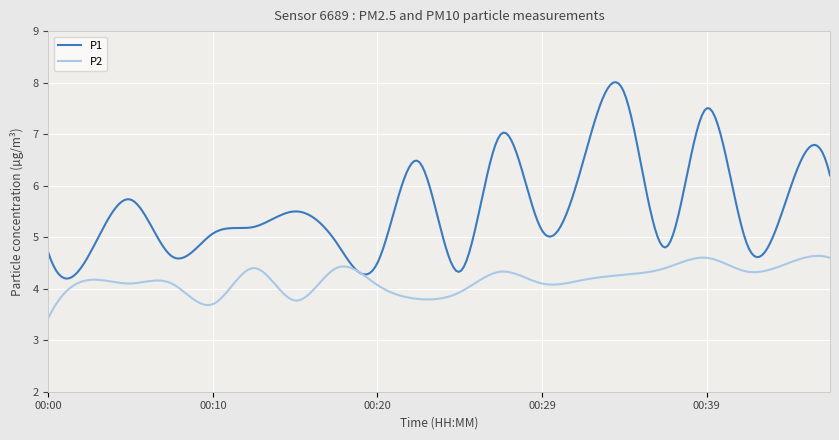

Which series has the largest range (max minus min)?

P1